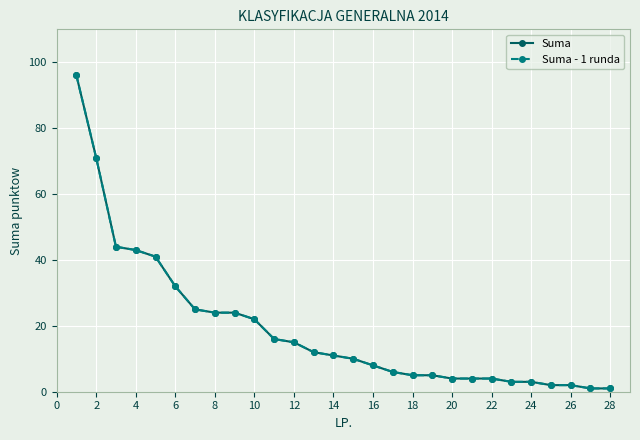

How many lines are shown in the chart?

2